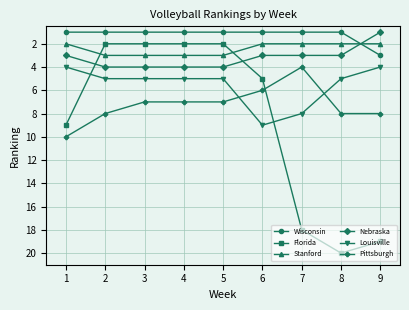

Which series ends up on top after the final intersection of Louisville and Florida?

Florida